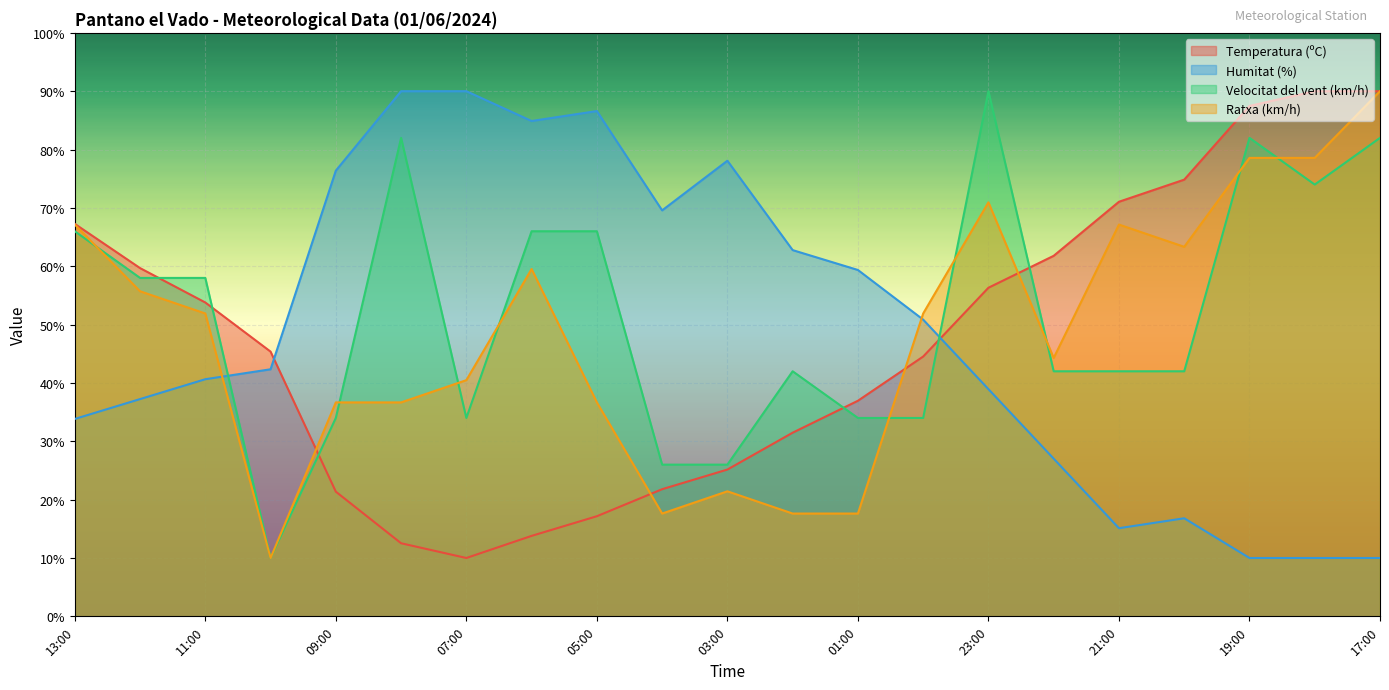

What is the value of the Humitat (%) point at the 14th from the left?

50.9